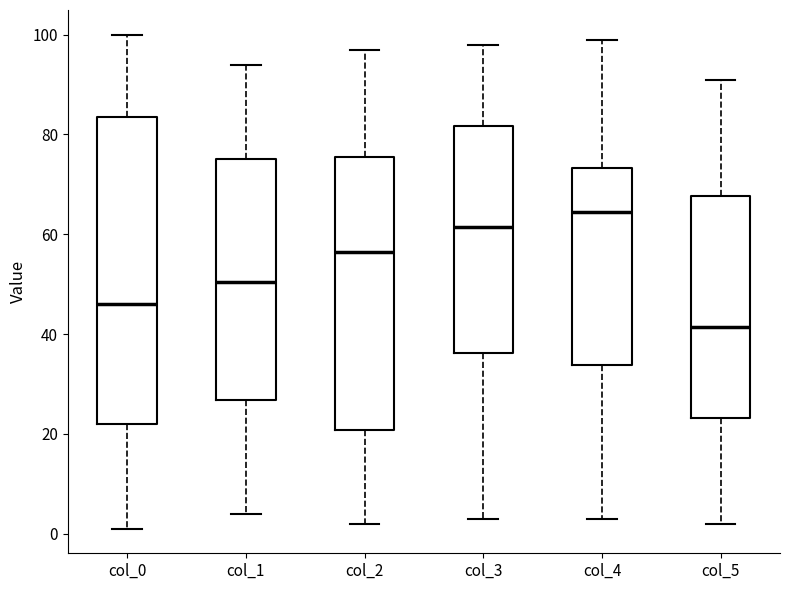

Reading left to right, transcribe this box plot: for each box, give where its median line is, the range the box spans, and where its two whiskers end, as read against the y-axis. The values are not printed on the chart, so give them approximately, as read against the axis.

col_0: median 46, box 22 to 84, whiskers 2 to 100
col_1: median 50, box 26 to 76, whiskers 4 to 94
col_2: median 56, box 20 to 76, whiskers 2 to 98
col_3: median 62, box 36 to 82, whiskers 4 to 98
col_4: median 64, box 34 to 74, whiskers 4 to 100
col_5: median 42, box 24 to 68, whiskers 2 to 92